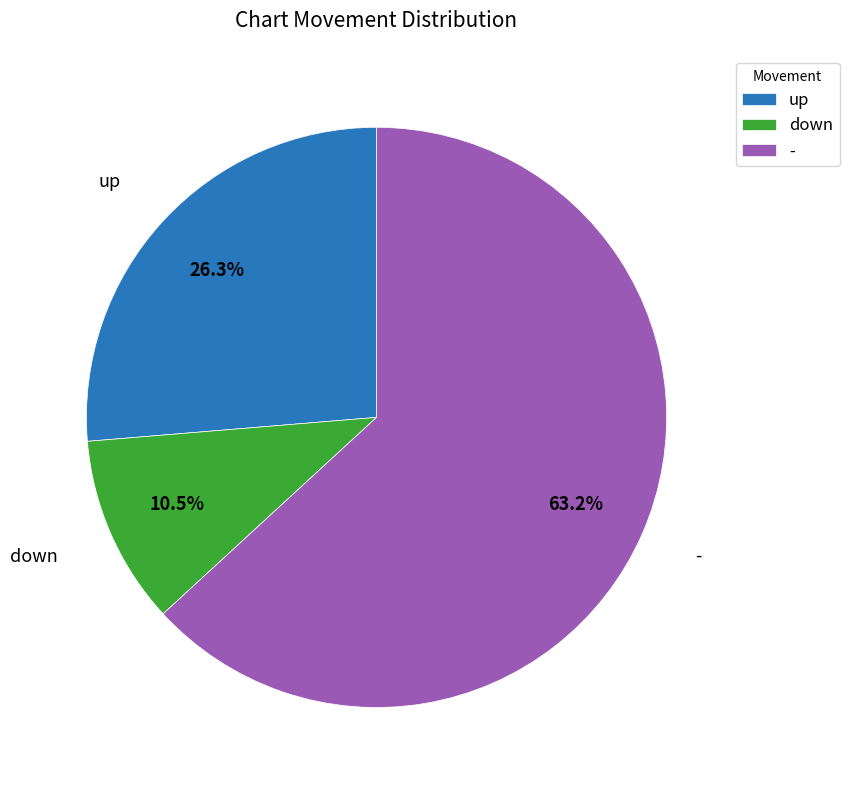

Count the number of slices in the pie.

3